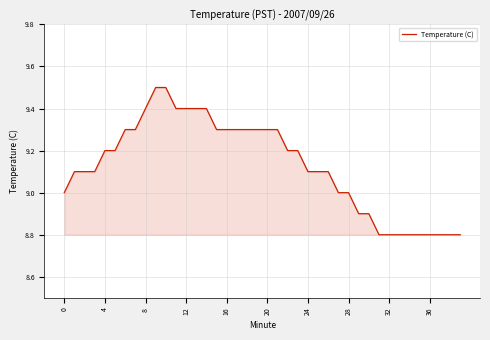

What is the smallest value displayed?

8.8